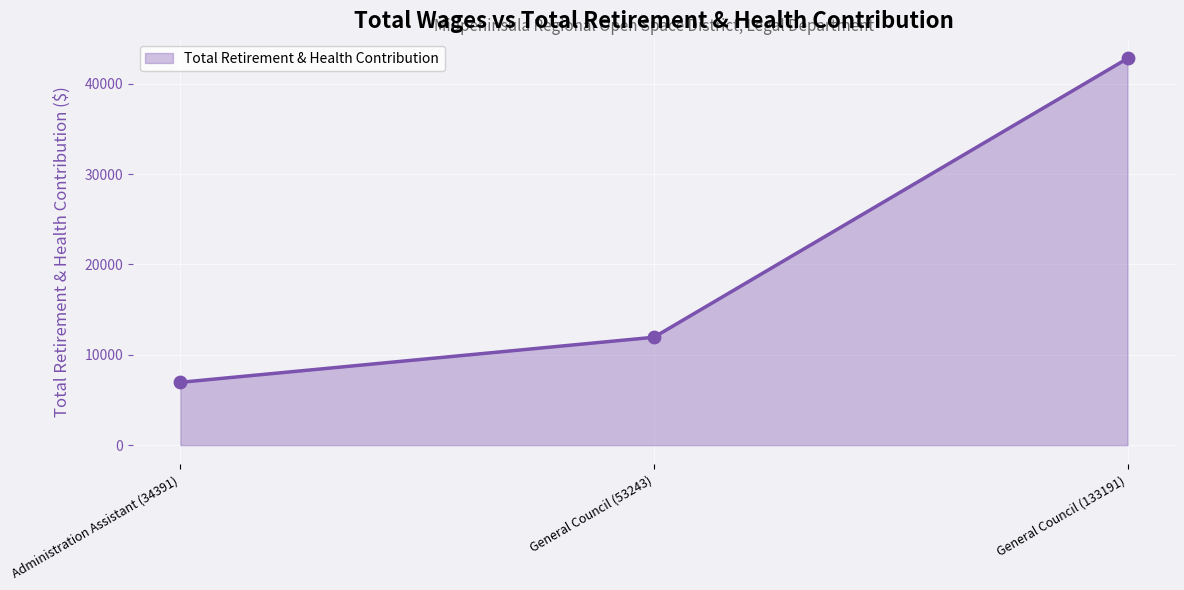

What is the change in value from Administration Assistant (34391) to General Council (133191)?

+35859